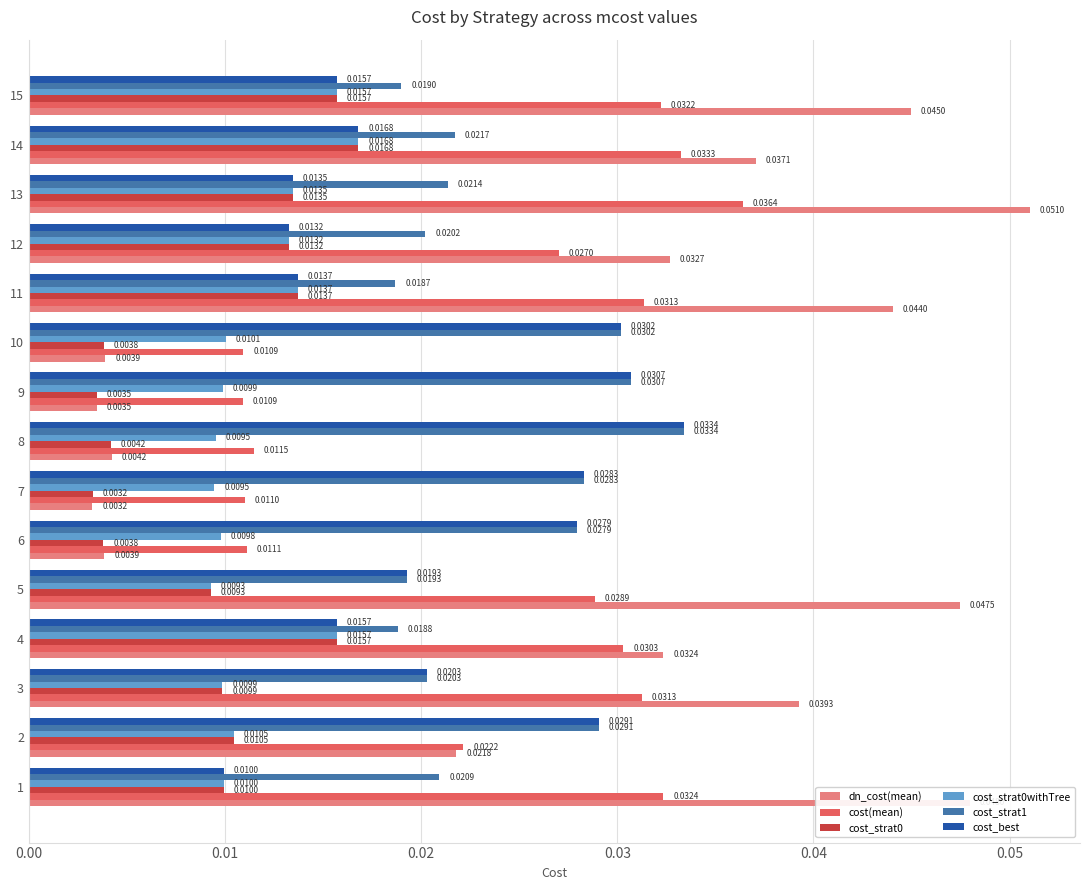

Count the number of data series in this chart.

6